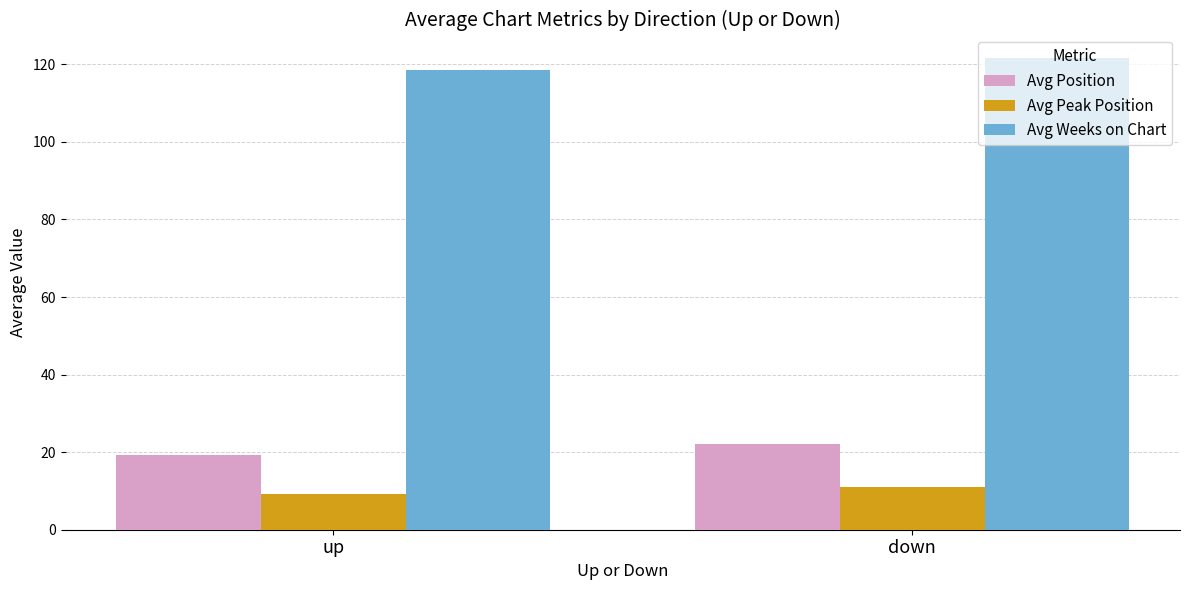

What is the lowest value of the Avg Position series?

19.3